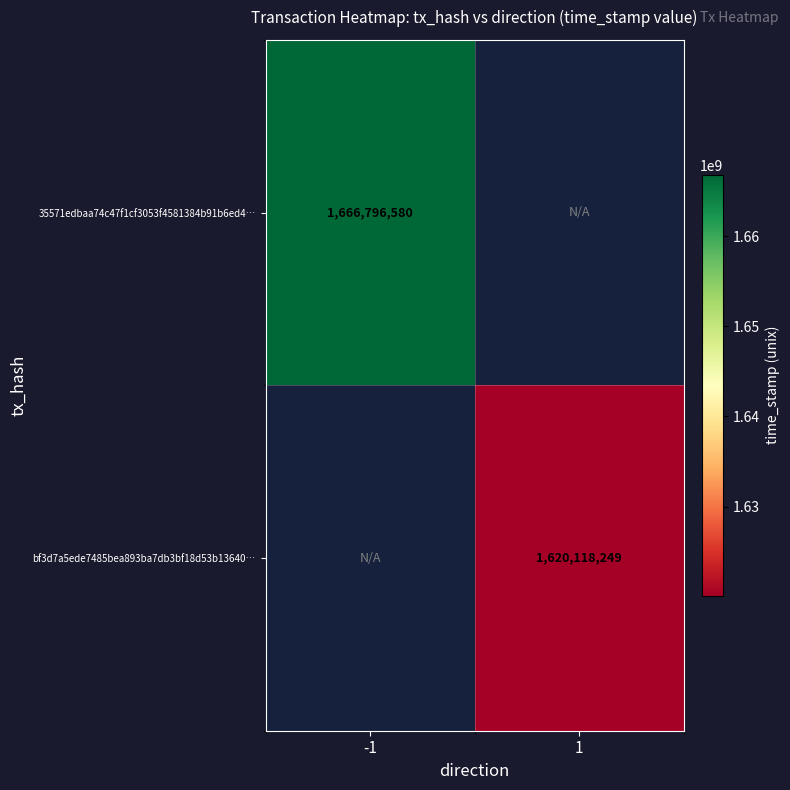

Is it true that bf3d7a5ede7485bea893ba7db3bf18d53b13640… equals 1620118249 at 1?

True